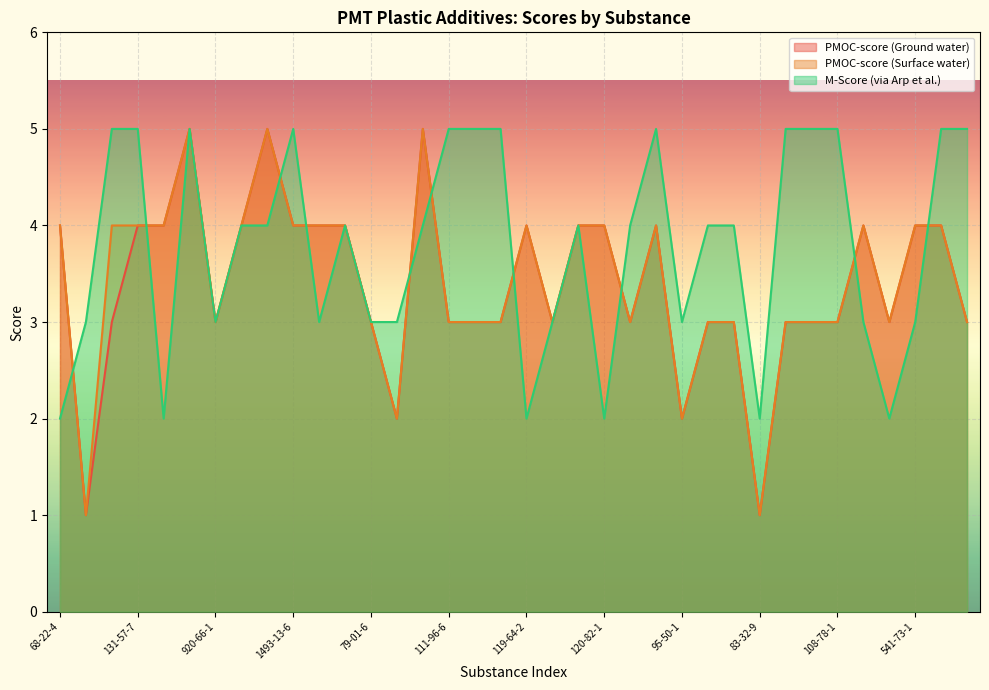

The PMOC-score (Surface water) series shows 4 at 107-46-0. True or false?

True